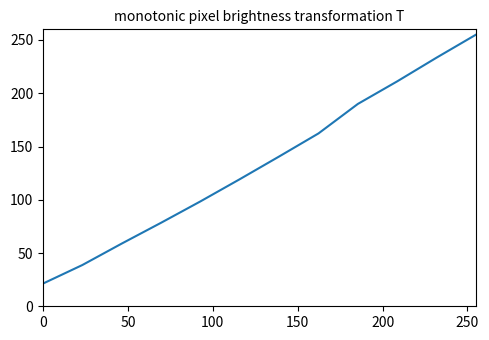

How many lines are shown in the chart?

1